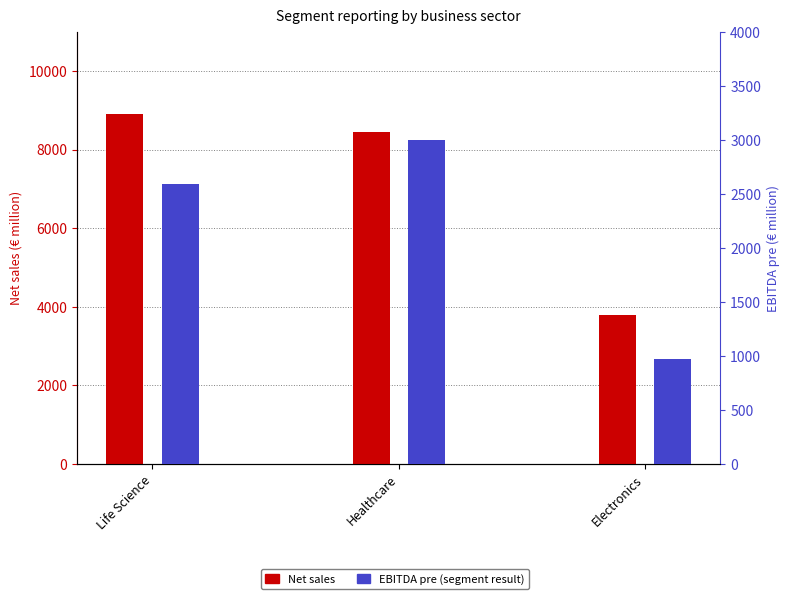

At which category is the sum across all series the highest?

Life Science